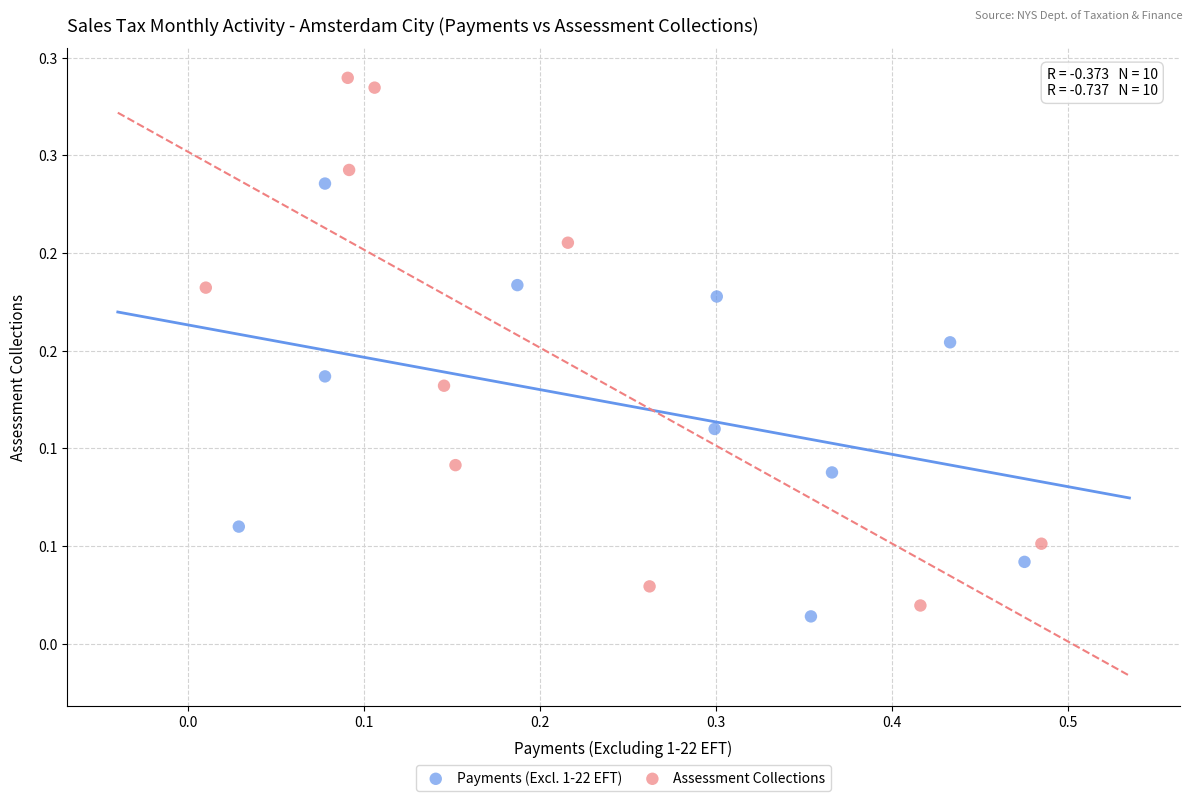

Which series has the widest spread of Y values?

Assessment Collections